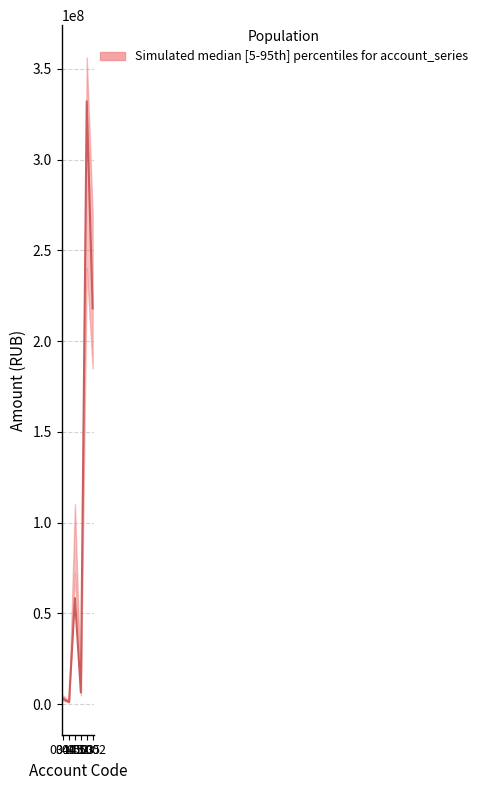

Which category has the lowest value across all series?

0405